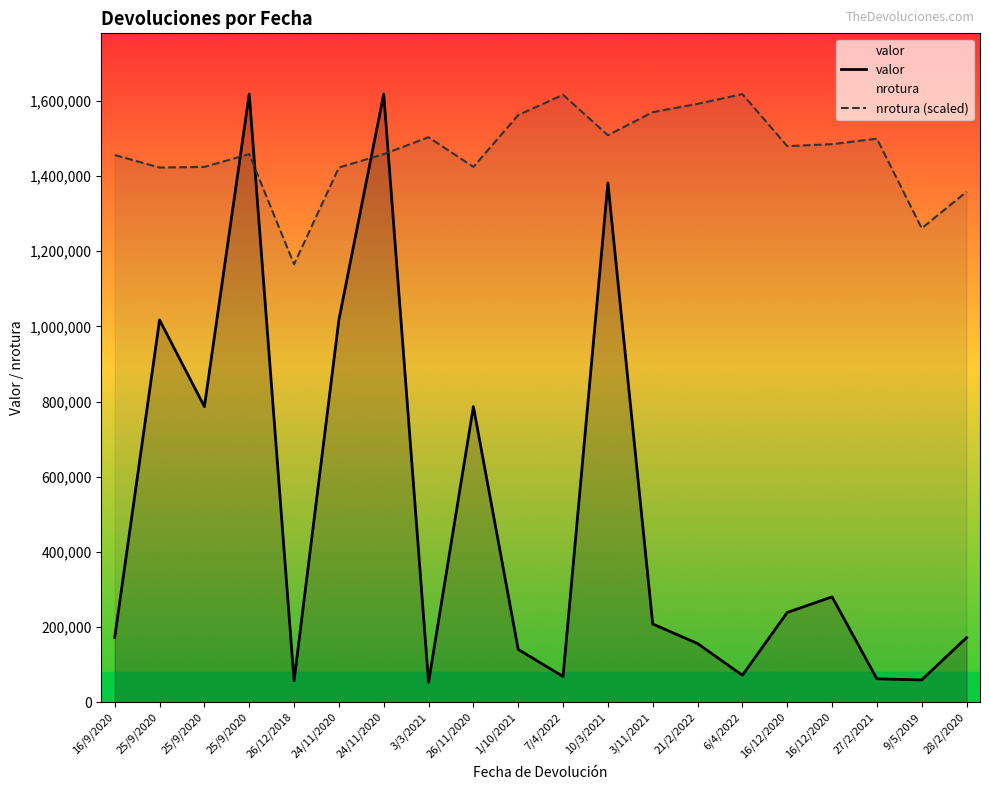

True or false: valor and nrotura (scaled) cross at least once.

True